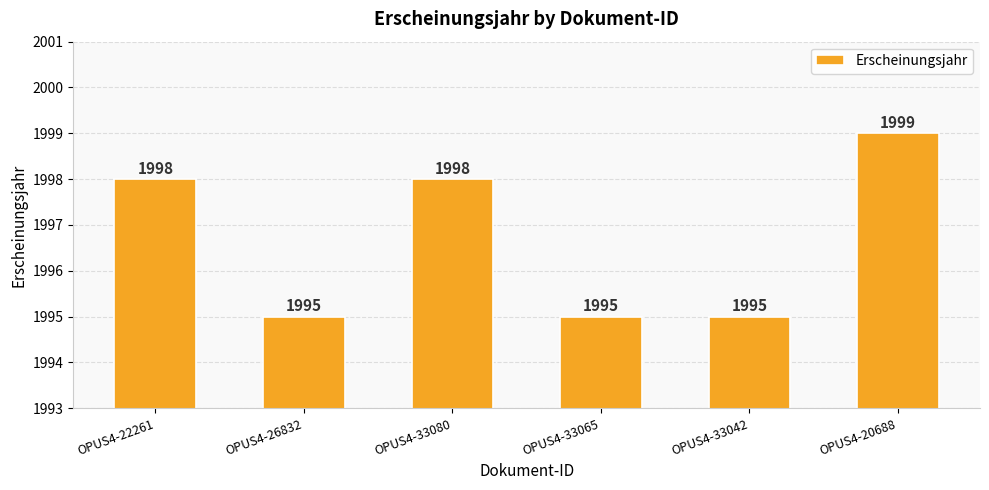

Is it true that the value at OPUS4-33042 is 1995?

True